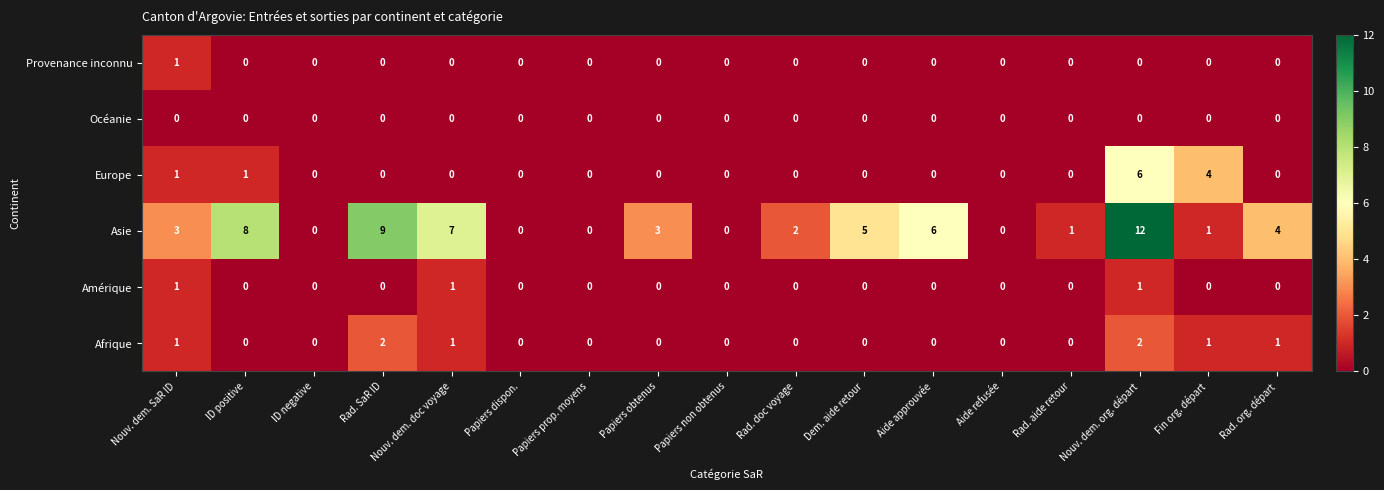

What is the maximum value shown in the chart?

12